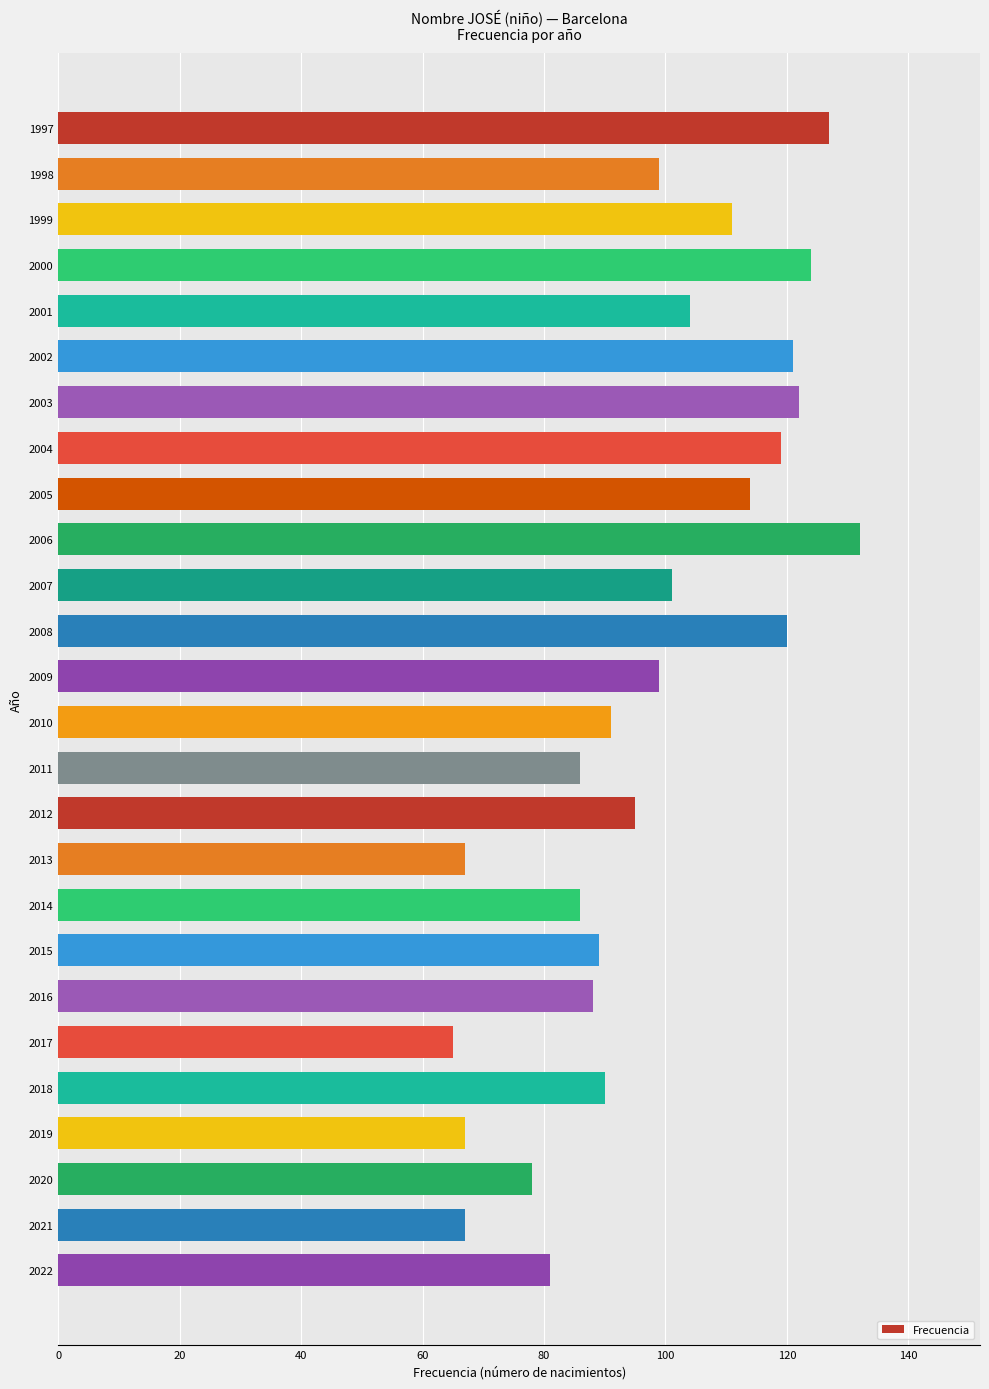

What is the difference between the maximum and minimum values?

67